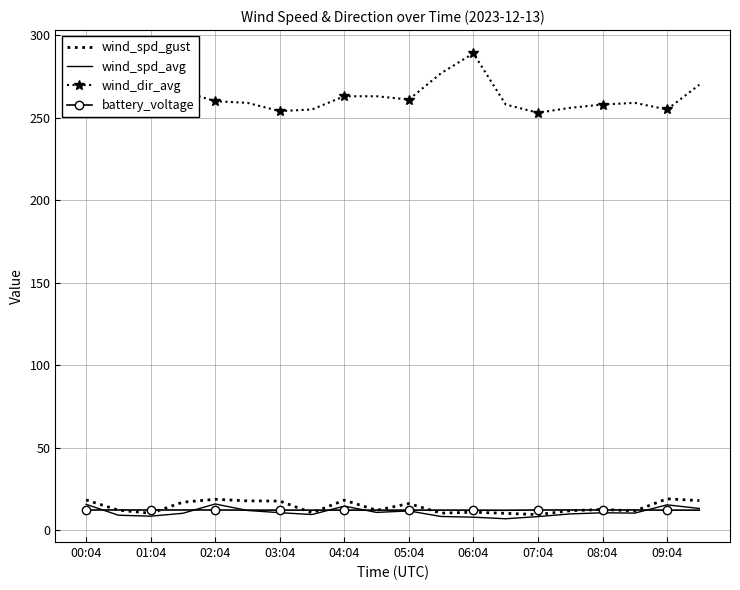

True or false: battery_voltage and wind_spd_avg cross at least once.

True